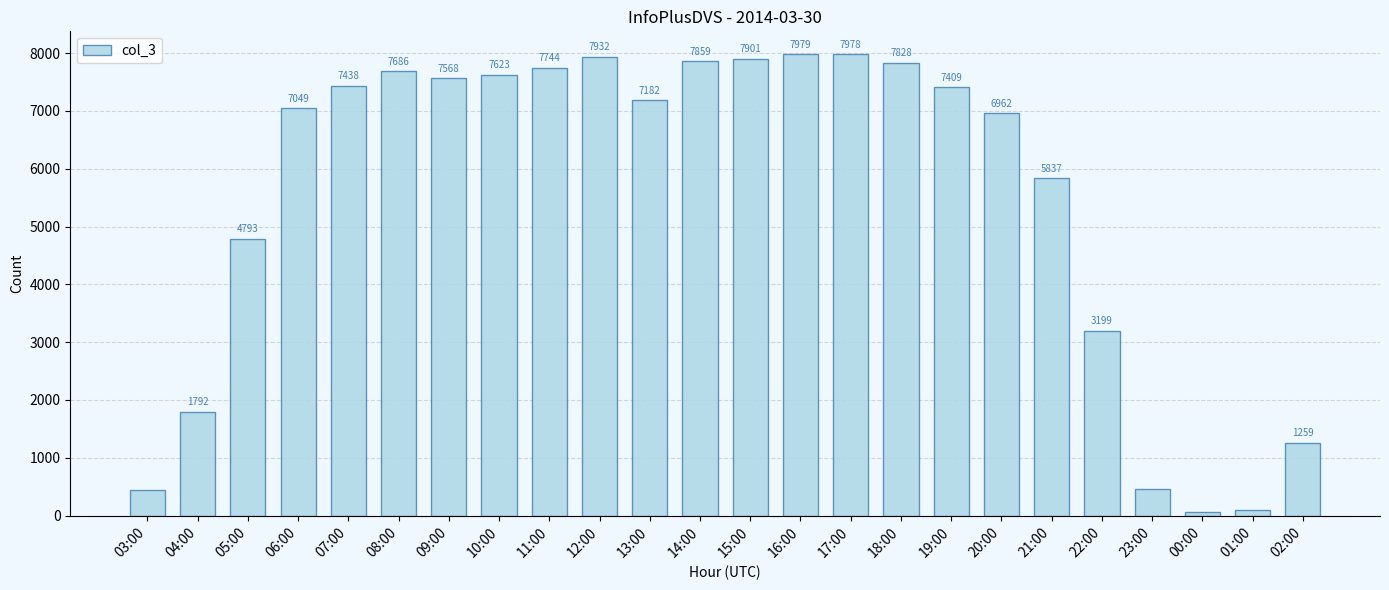

At which category does the chart reach its minimum across all series?

00:00